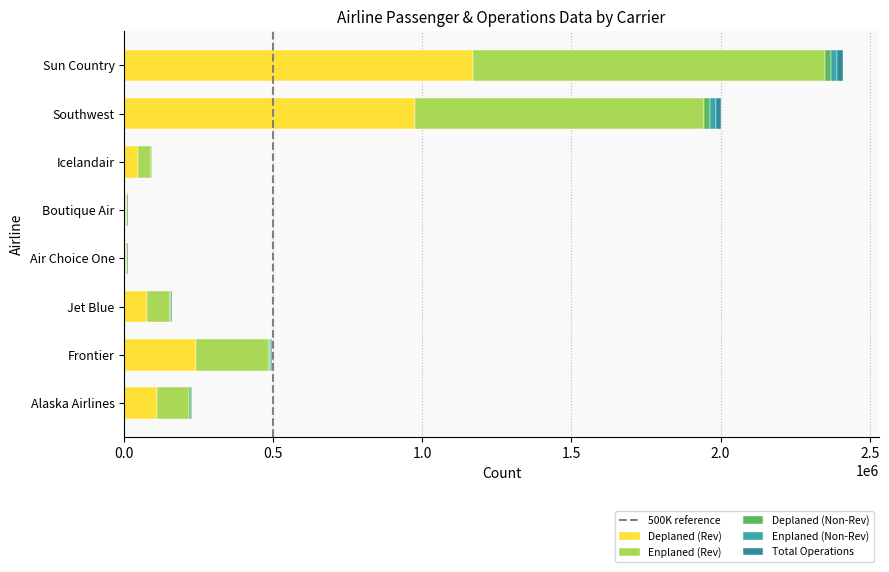

Rank the series at Jet Blue from highest to lowest value.

Enplaned (Rev), Deplaned (Rev), Enplaned (Non-Rev), Deplaned (Non-Rev), Total Operations